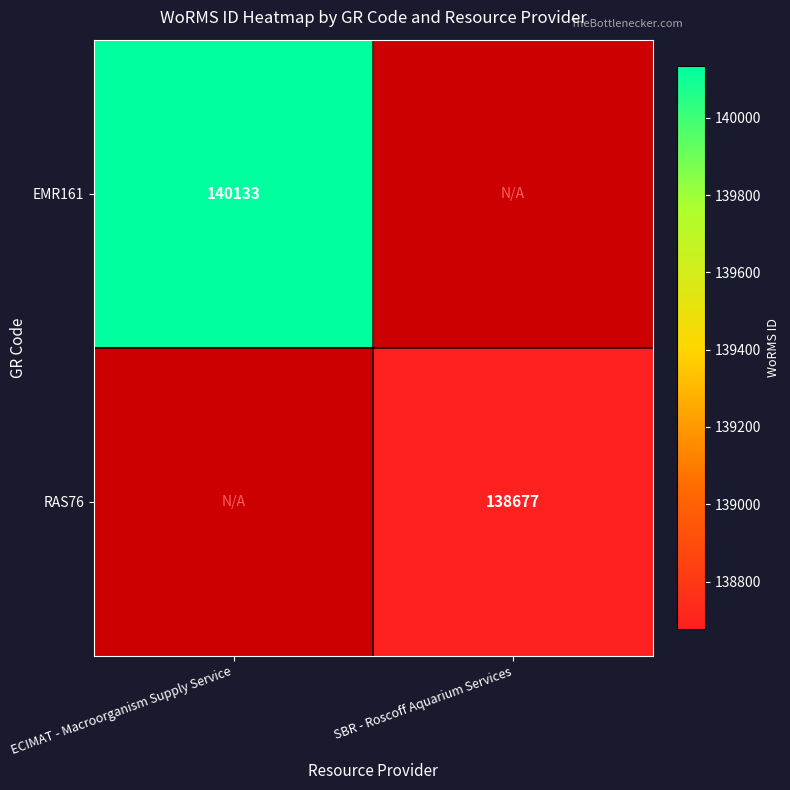

Is it true that RAS76 equals 198934 at SBR - Roscoff Aquarium Services?

False